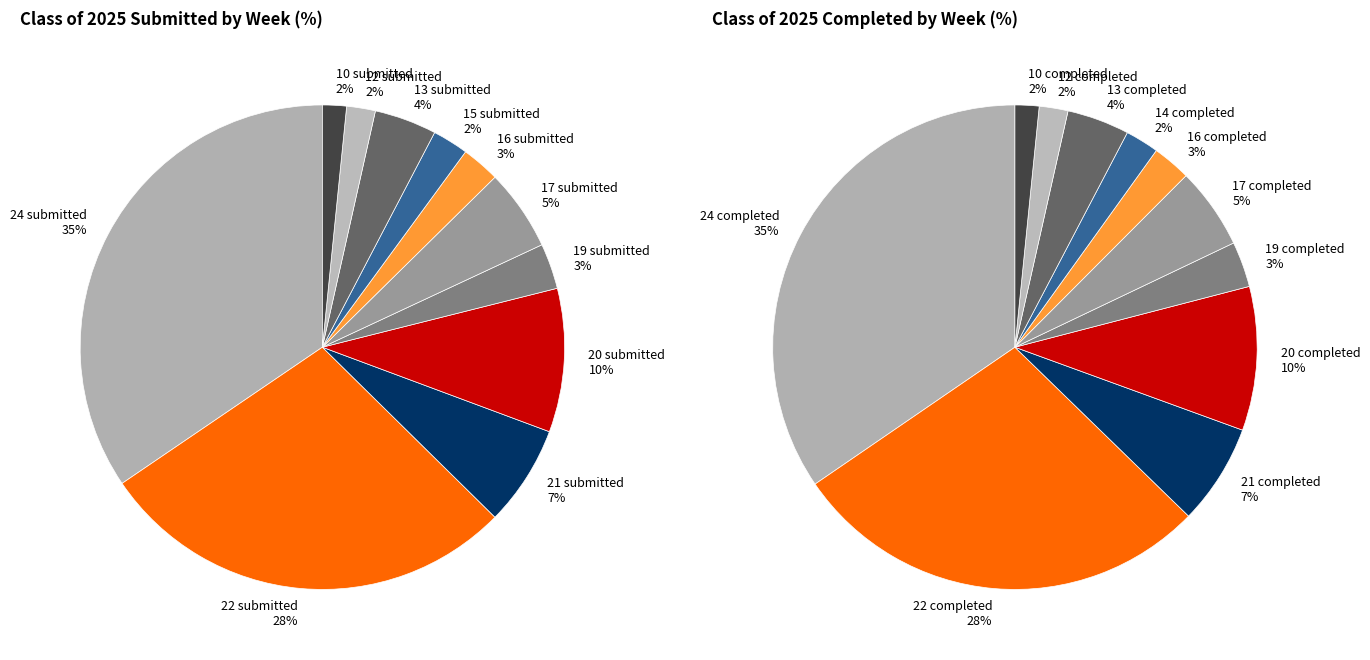

Is there any slice that represents more than half of the pie?

No